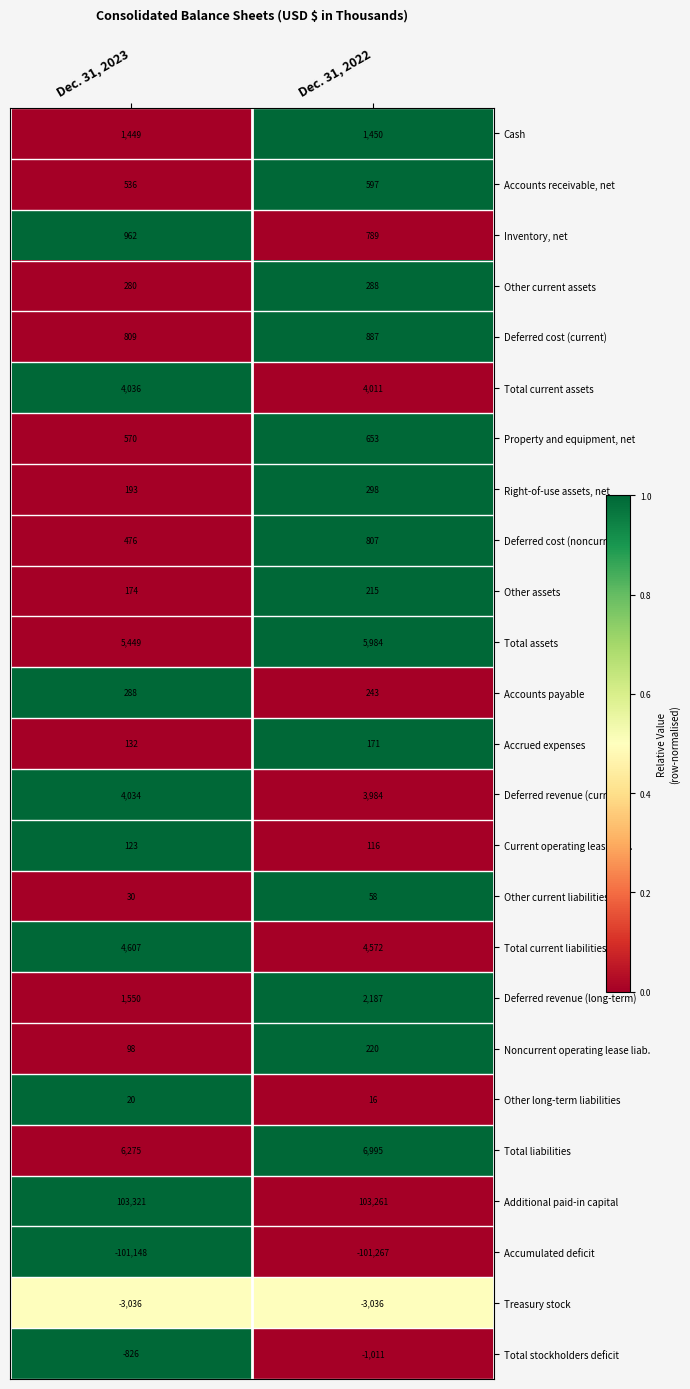

Which series has the largest total across all categories?

Additional paid-in capital